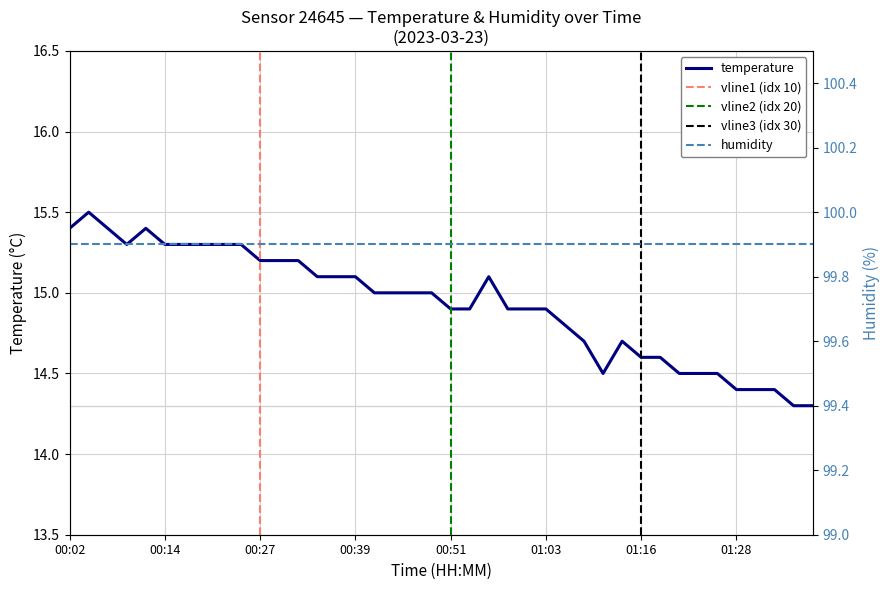

What is the label of the 21st point from the left?

00:51